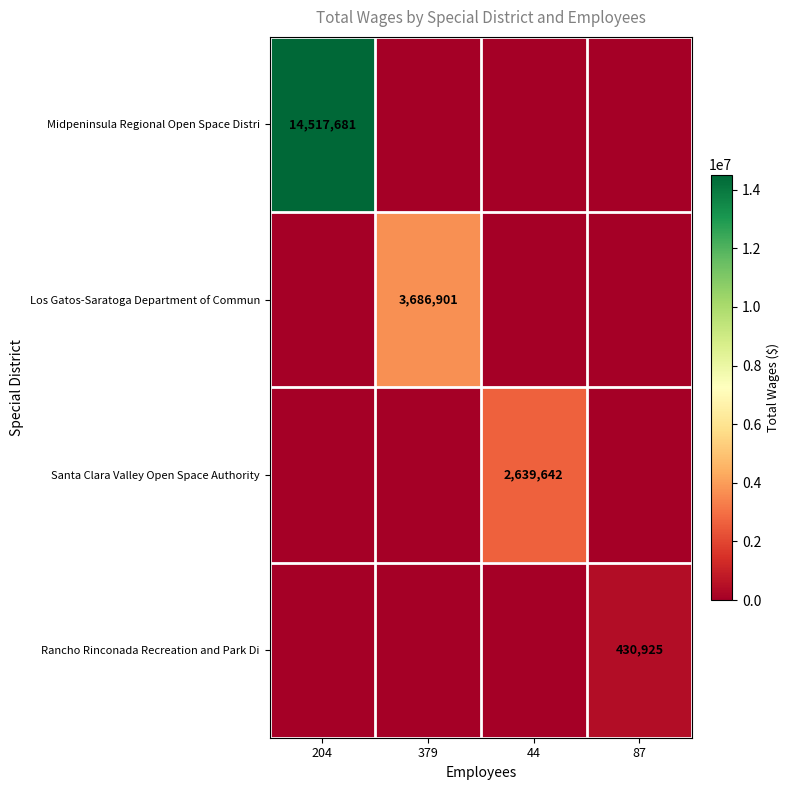

The Santa Clara Valley Open Space Authority series shows 4715707 at 44. True or false?

False